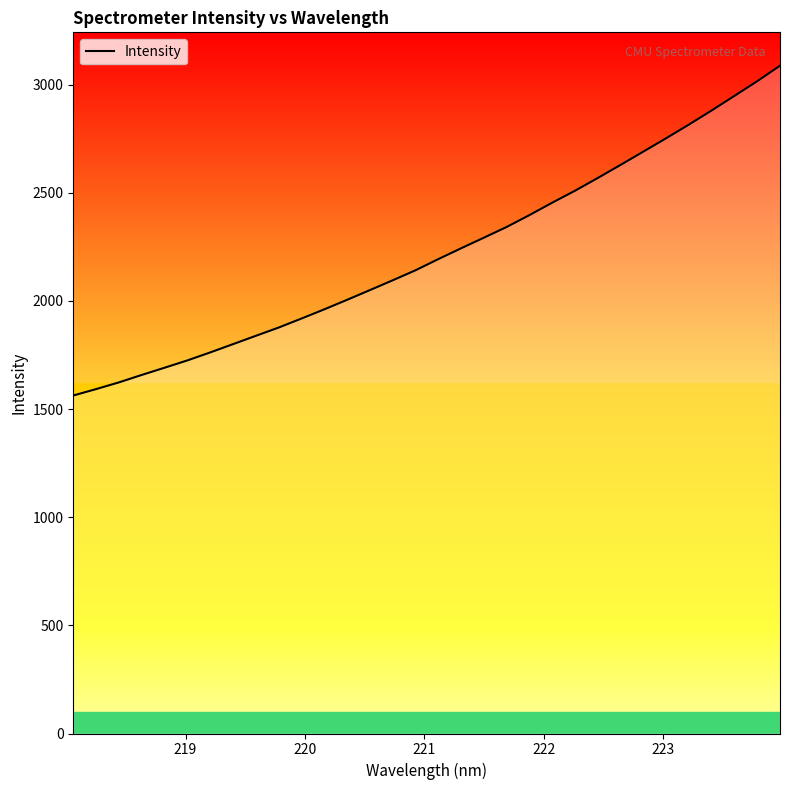

What is the minimum value shown in the chart?

1562.9